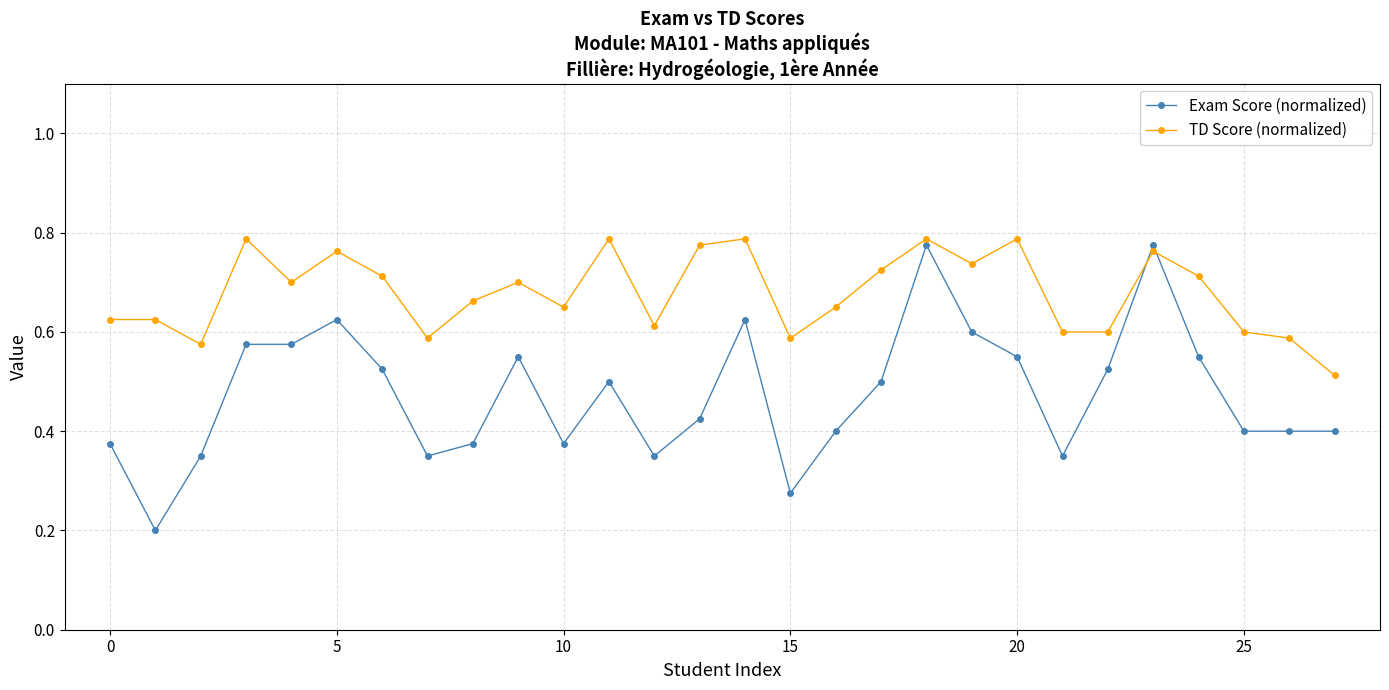

True or false: Exam Score (normalized) and TD Score (normalized) intersect in this chart.

True